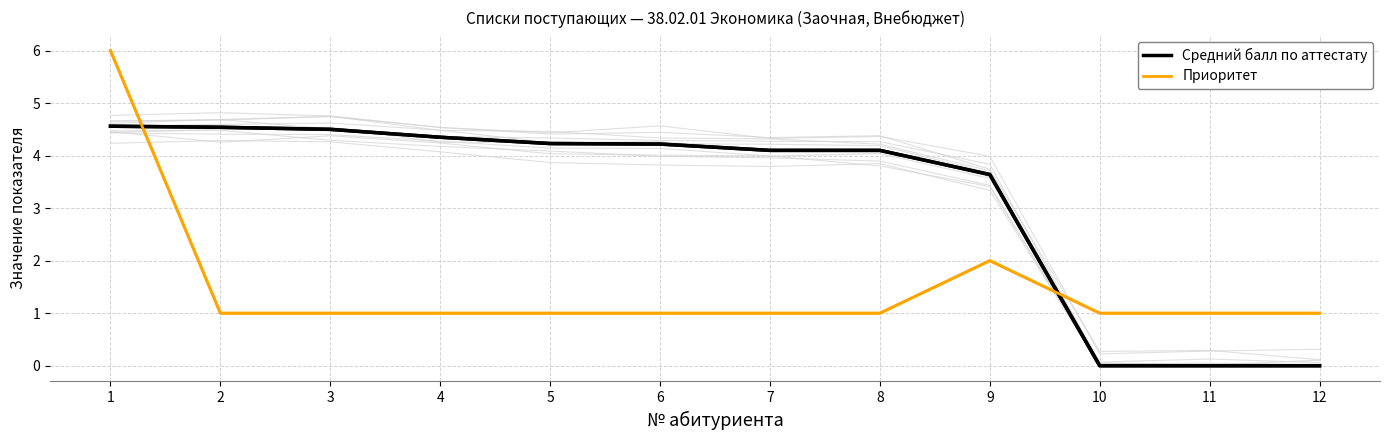

What value does the Приоритет series have at 7?

1.0